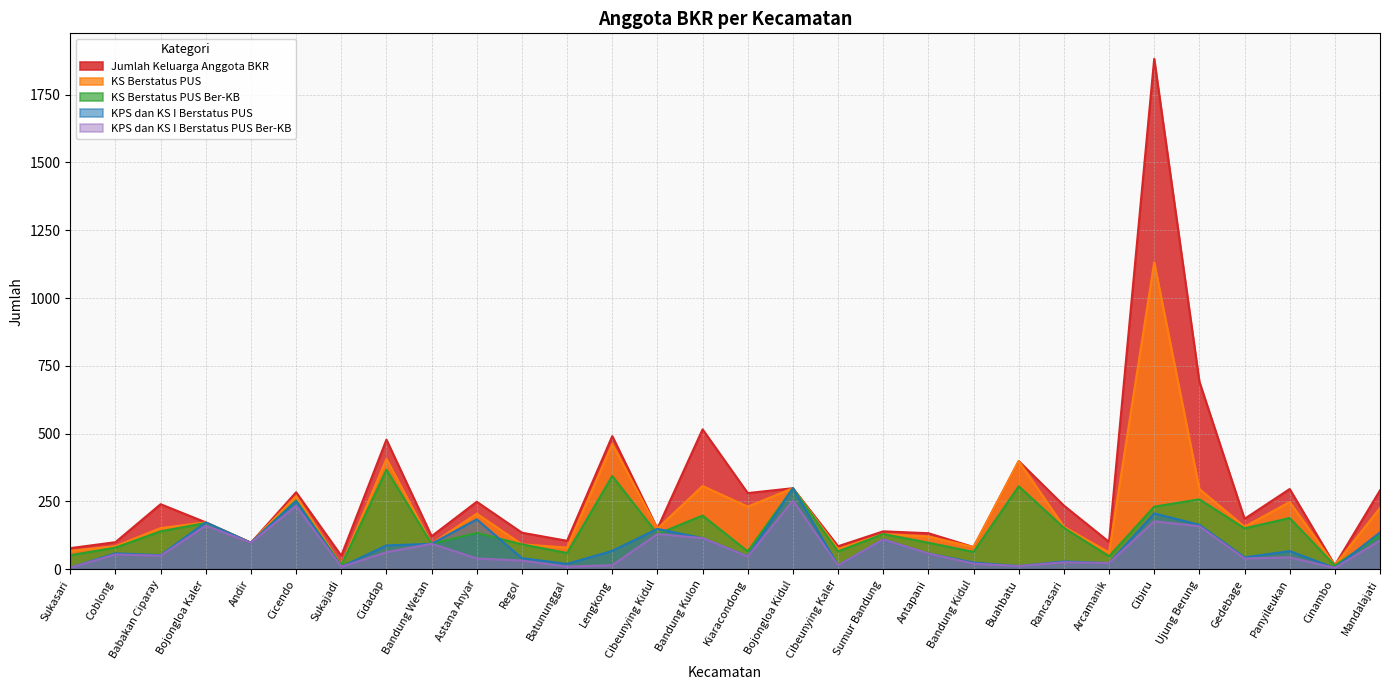

Where does the Jumlah Keluarga Anggota BKR series first go above 186?

Babakan Ciparay